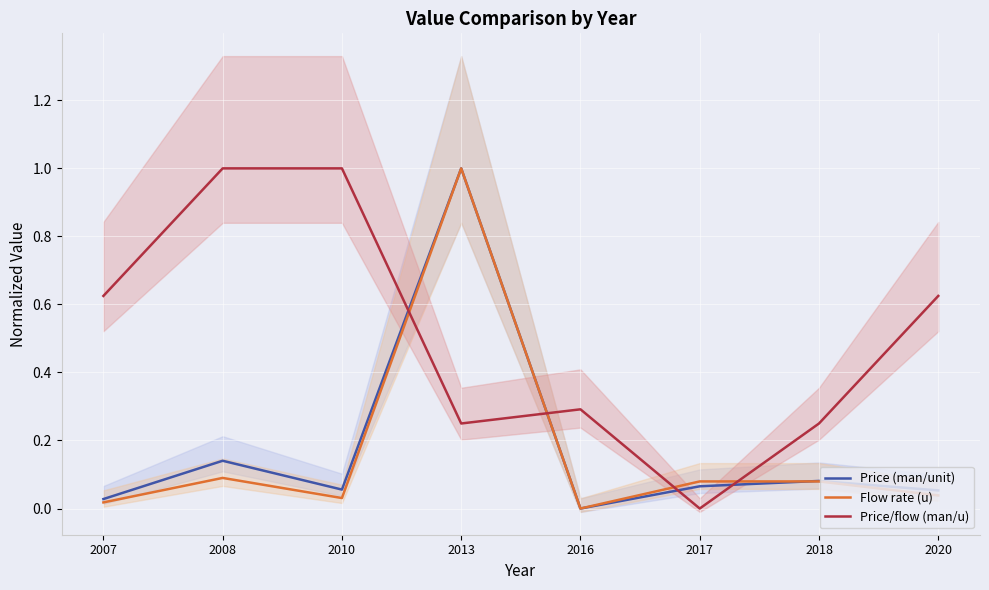

The Price (man/unit) series shows -0.5 at 2016. True or false?

False